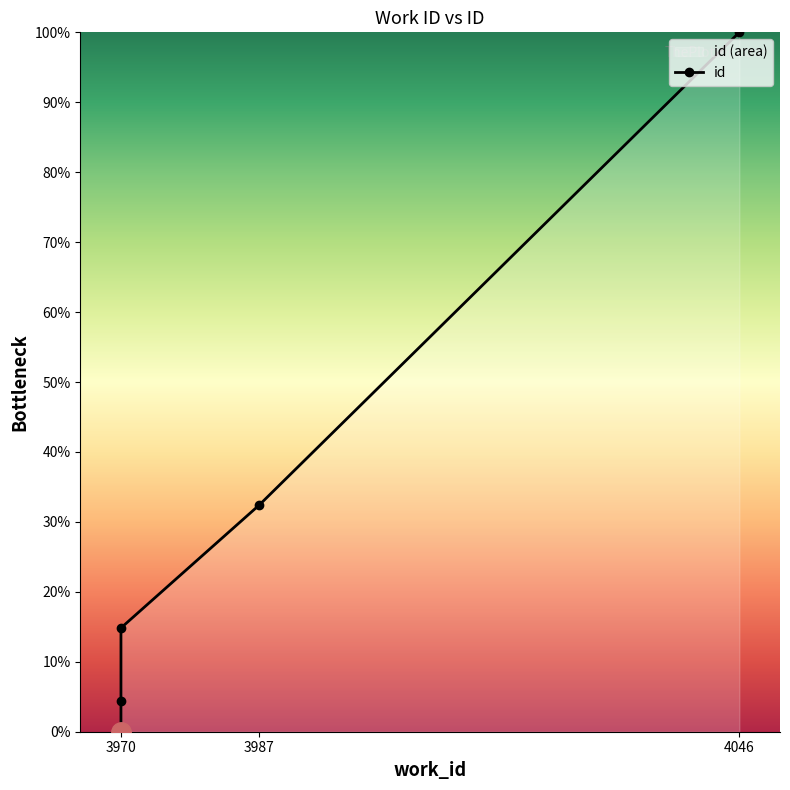

Which label corresponds to the smallest value in the chart?

3970